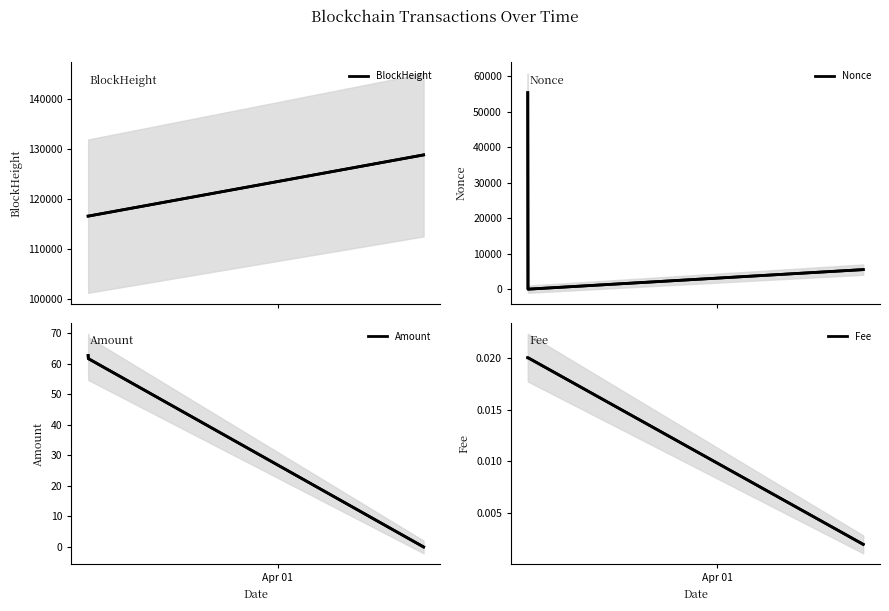

How many values in Nonce are above zero?

2